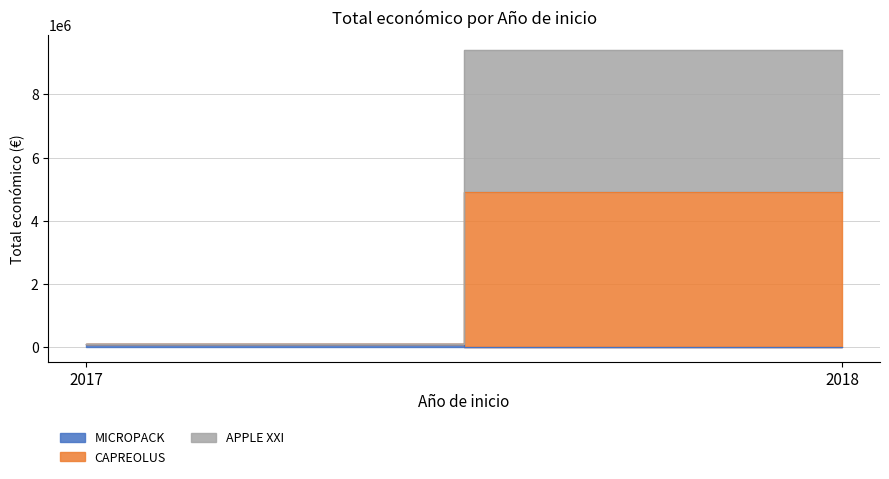

What is the sum of all values?

9522155